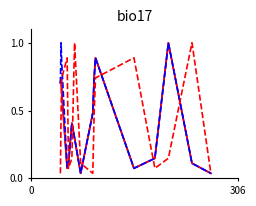

Does the chart display data point markers on the line(s)?

No